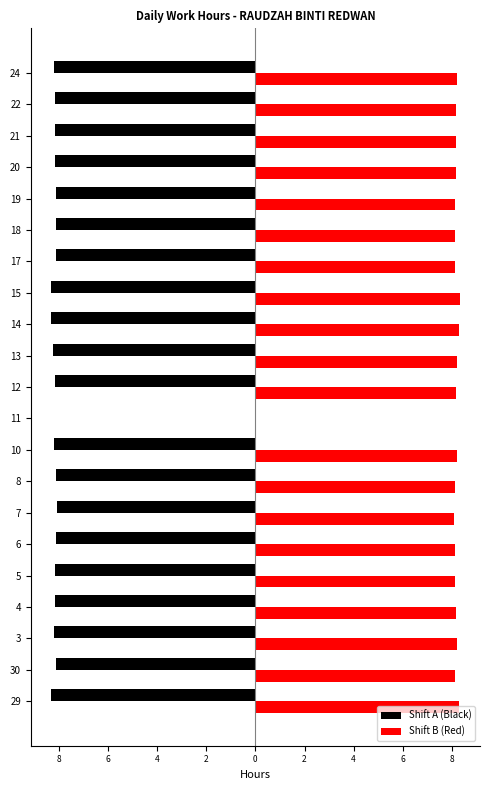

What are all the series names shown in the legend?

Shift A (Black), Shift B (Red)